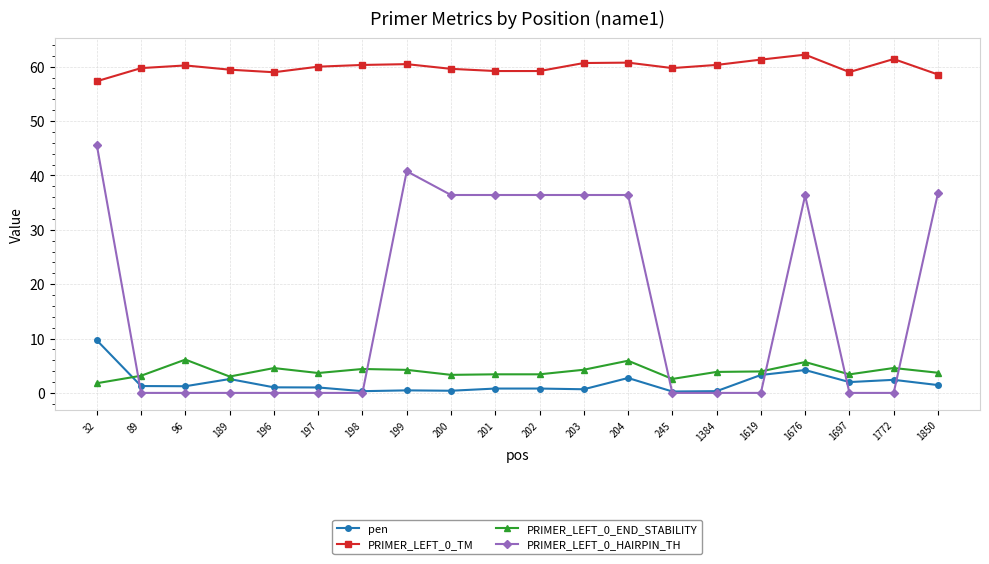

Which series has the largest total across all categories?

PRIMER_LEFT_0_TM